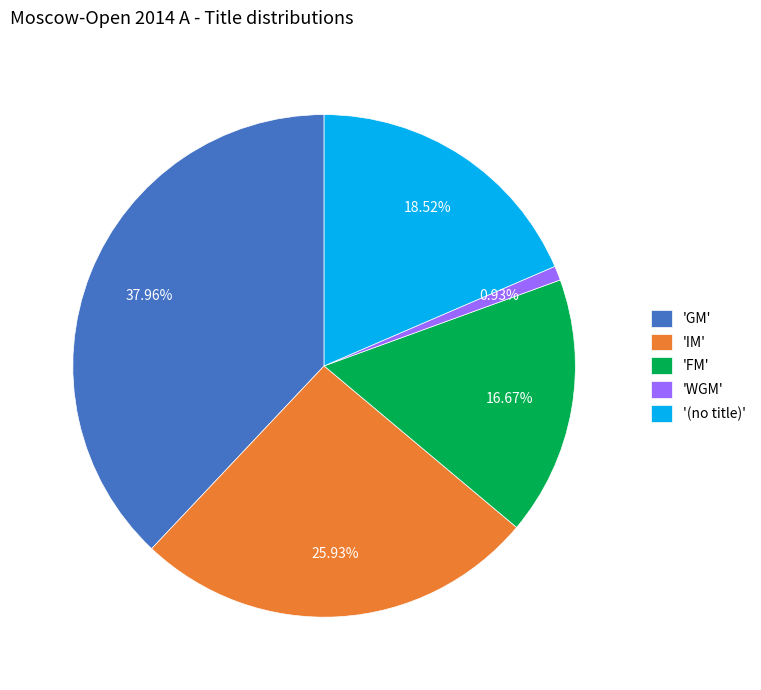

How many slices are in this pie chart?

5